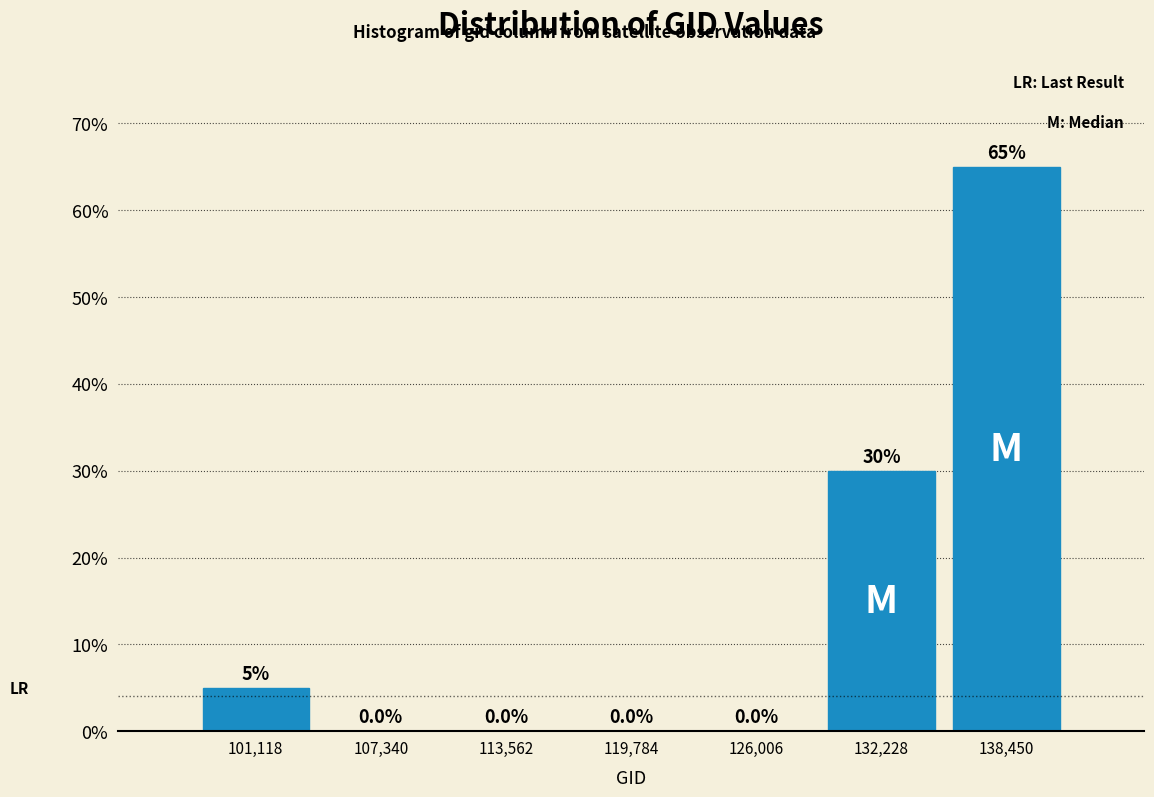

Reading right to left, list all the values displayed in this chart.

138,450=65	132,228=30	126,006=0	119,784=0	113,562=0	107,340=0	101,118=5